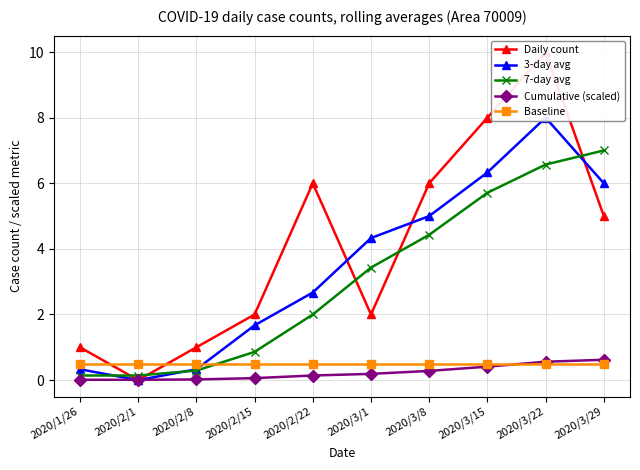

What is the label of the 3rd point from the right?

2020/3/15